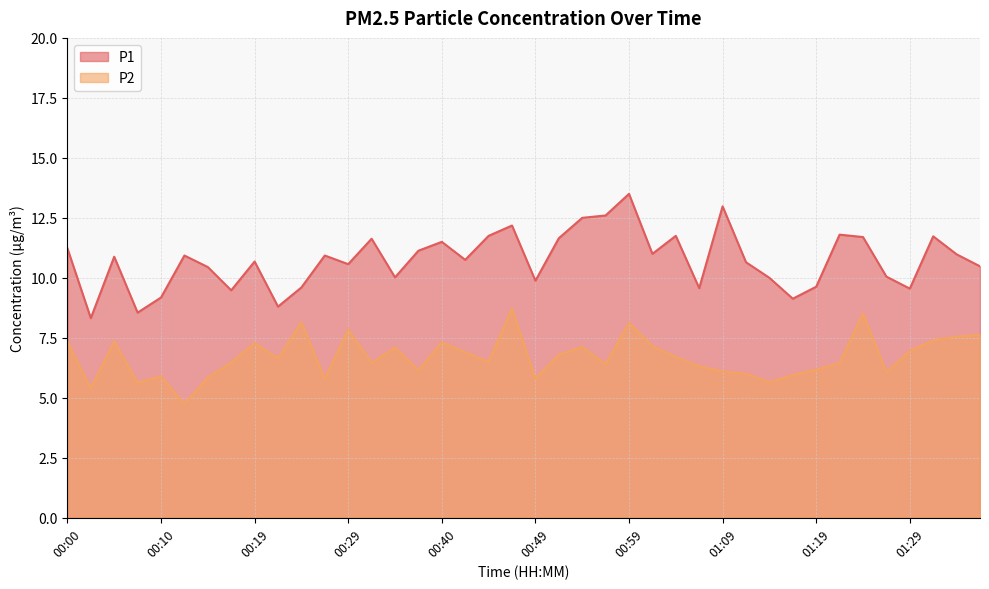

Between 00:42 and 01:19, which series saw the biggest shift?

P1